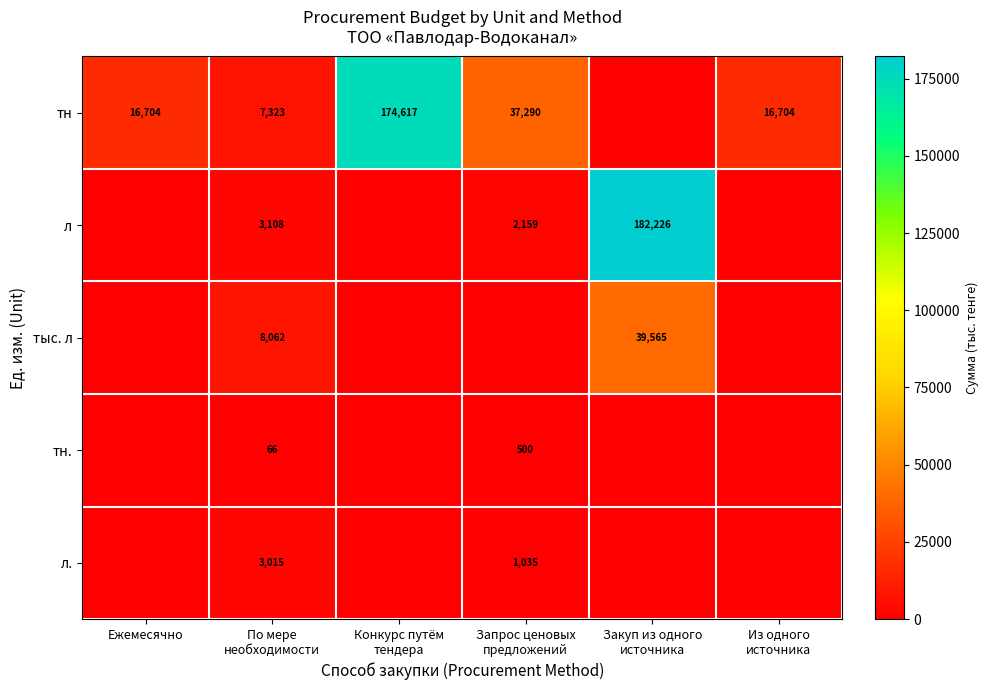

How many series are shown in this chart?

5